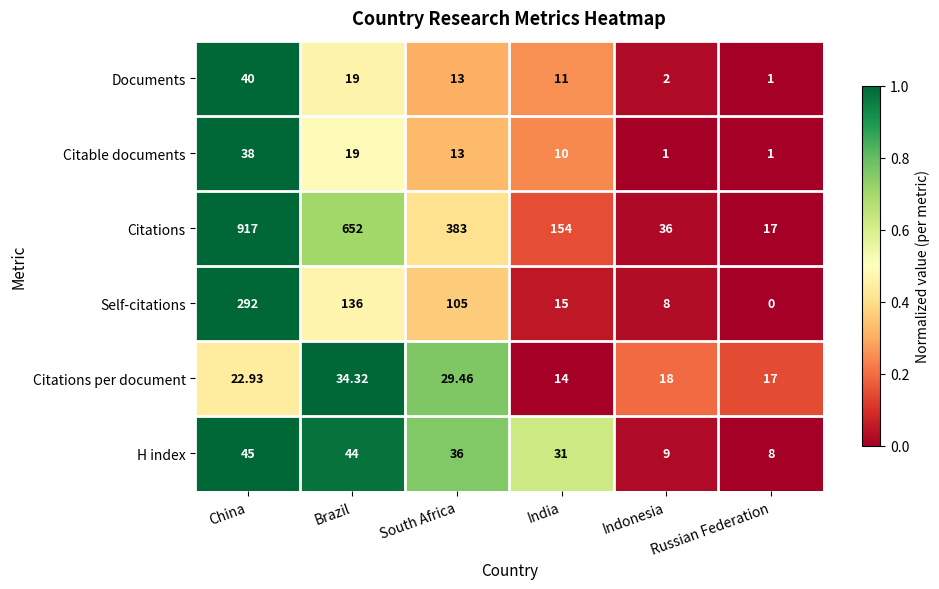

Which series has the largest range (max minus min)?

Citations